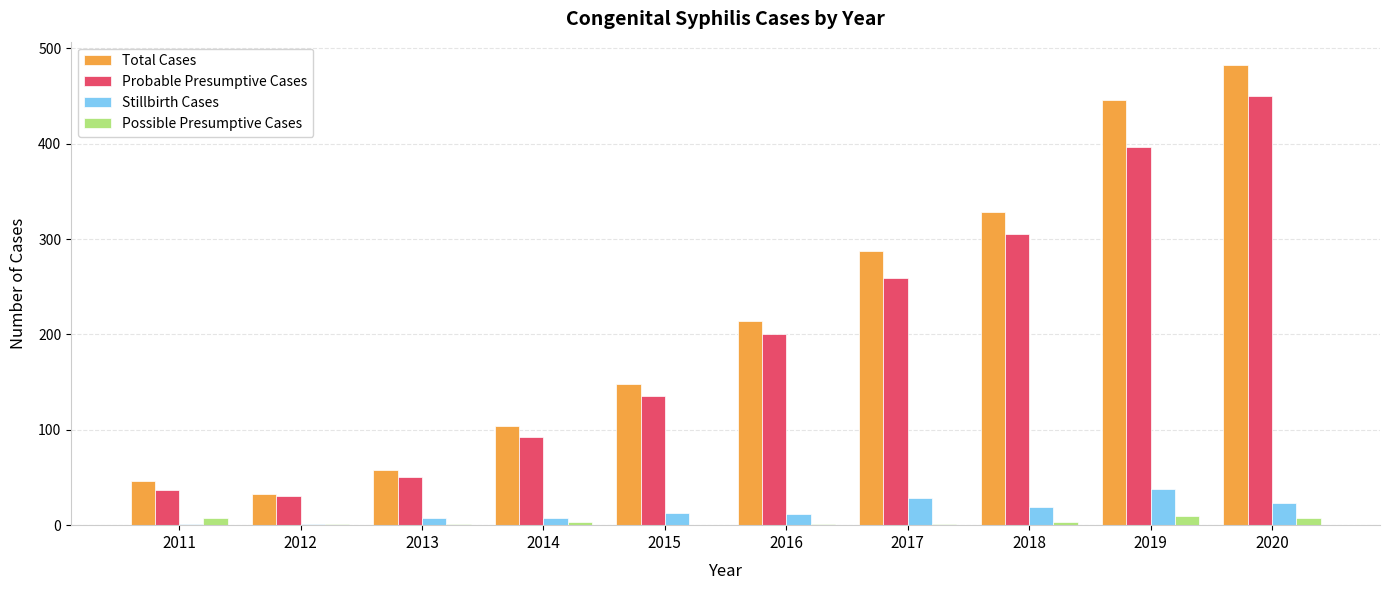

What is the maximum value for Total Cases?

483